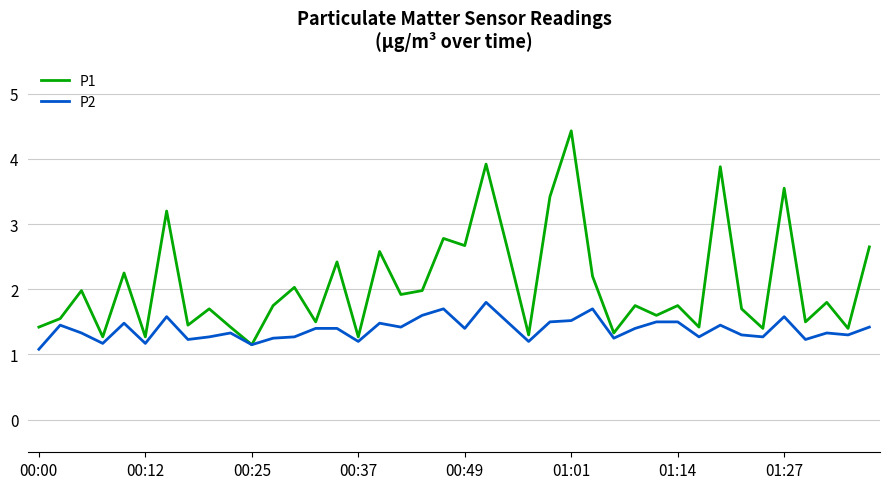

What is the average value of the P1 series?

2.1